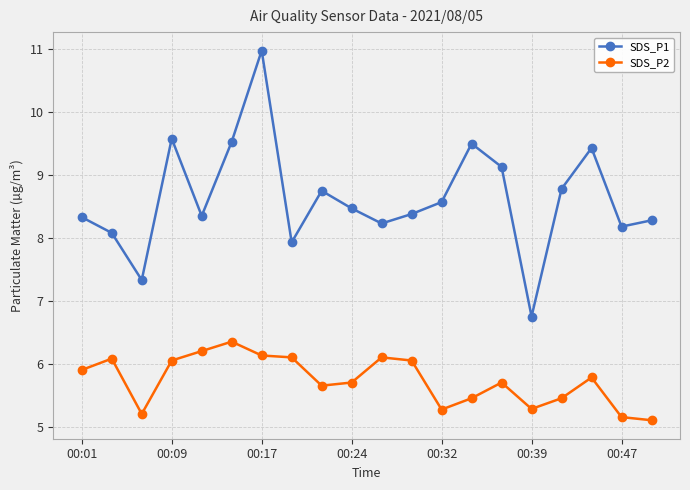

How many interior local peaks does the SDS_P1 series have?

5